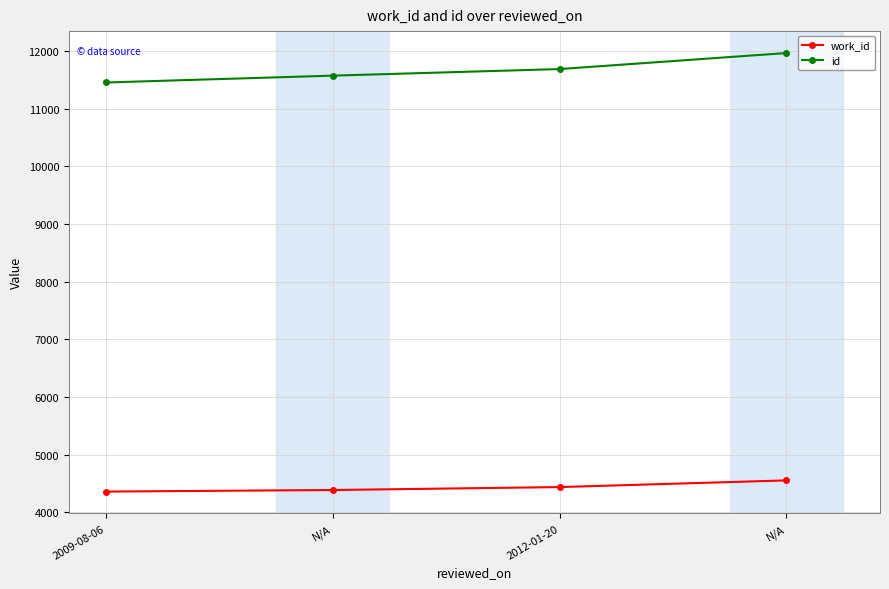

Rank the series by their maximum value, from highest to lowest.

id, work_id